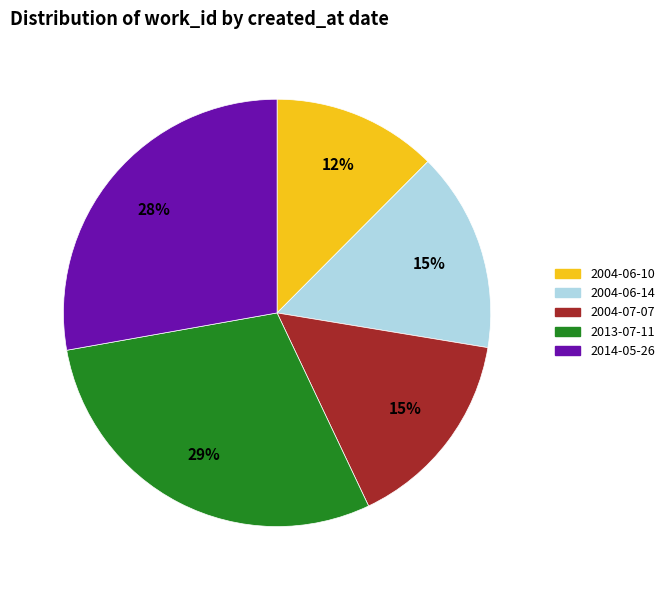

To the nearest percent, what is the difference between the largest and smallest slice percentages?

17%